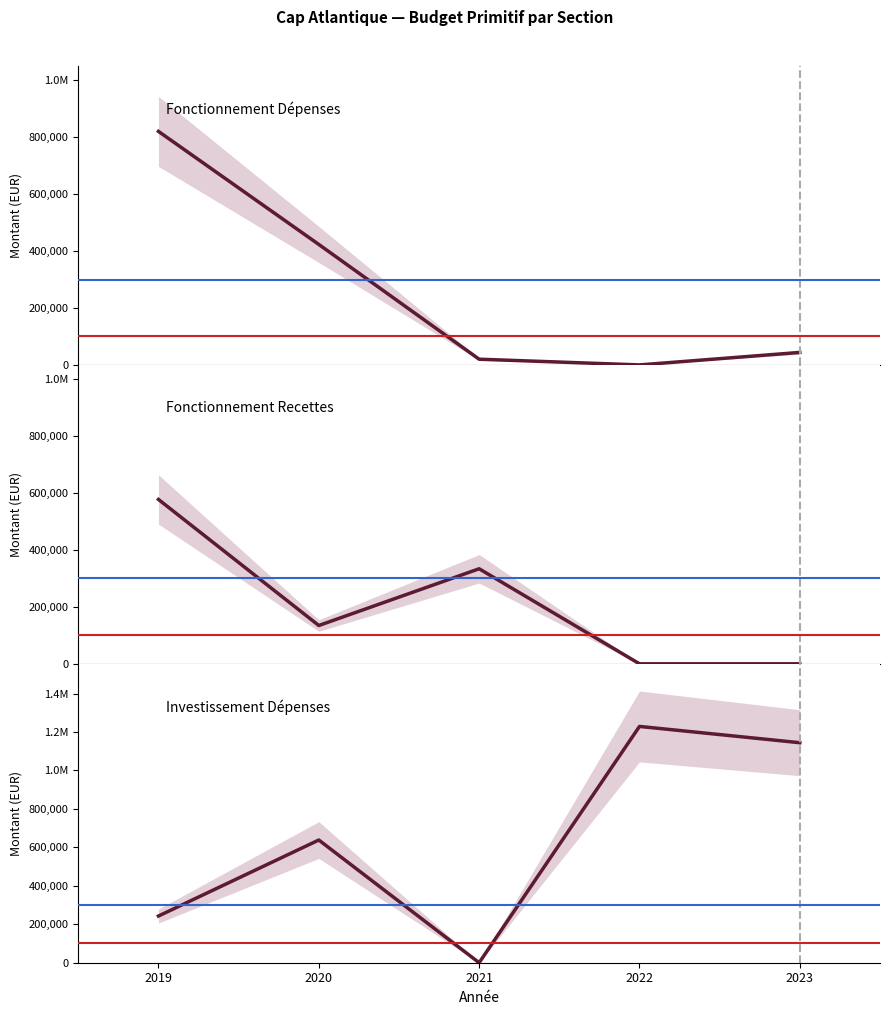

What is the sum of the Fonctionnement_Depenses values at 2019 and 2021?

840300.0